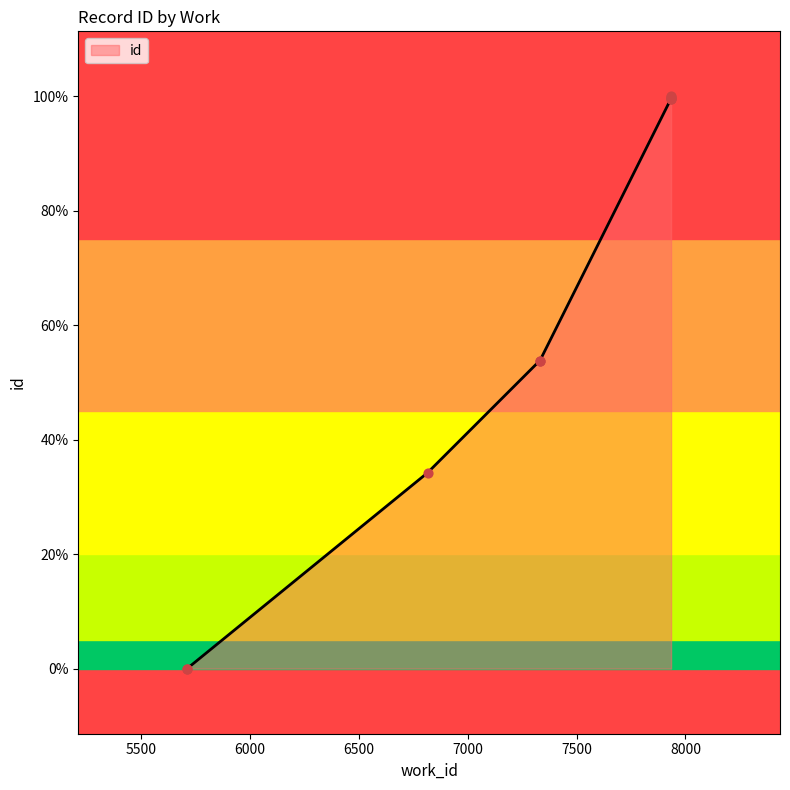

Approximately how many times larger is the value at 7934 compared to 6816?

1.3